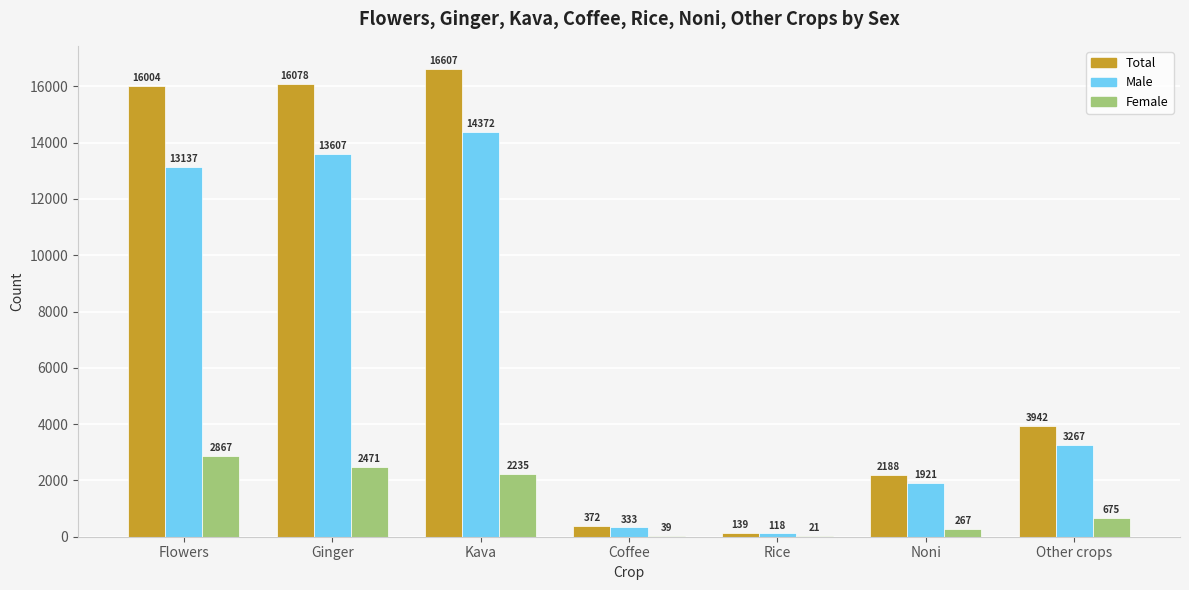

What is the sum of the Total values at Flowers and Other crops?

19946